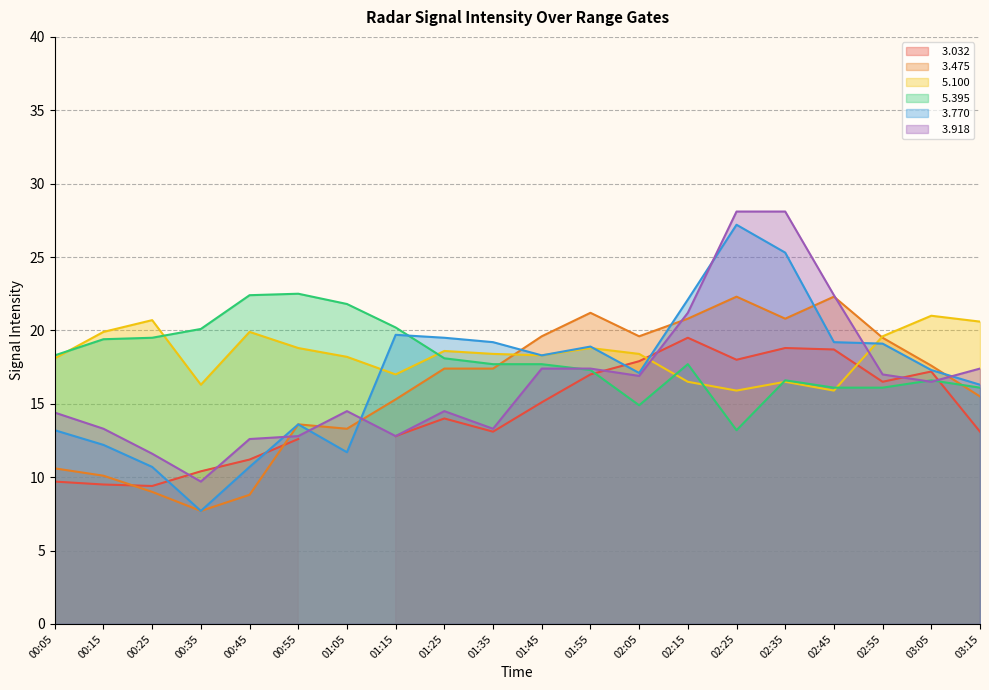

Which series has the largest total across all categories?

  5.100